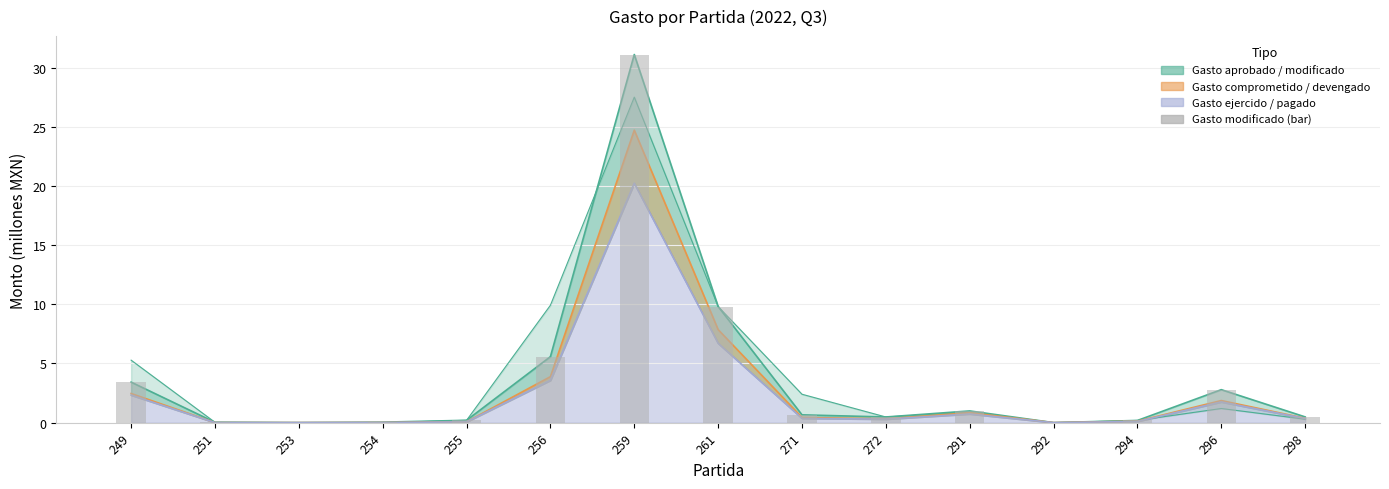

What is the maximum value shown in the chart?

31.1